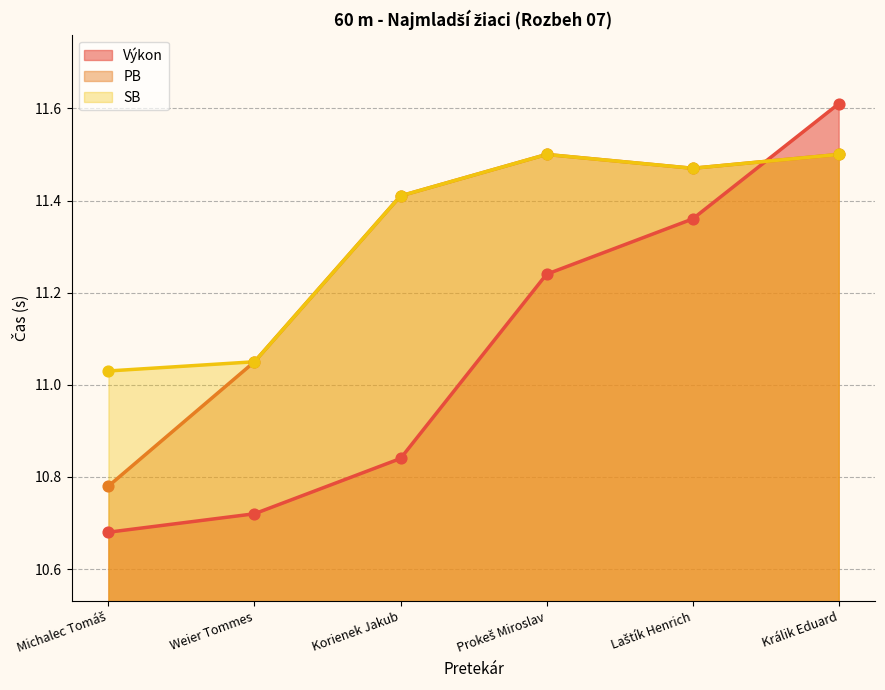

Which series has the largest total across all categories?

SB